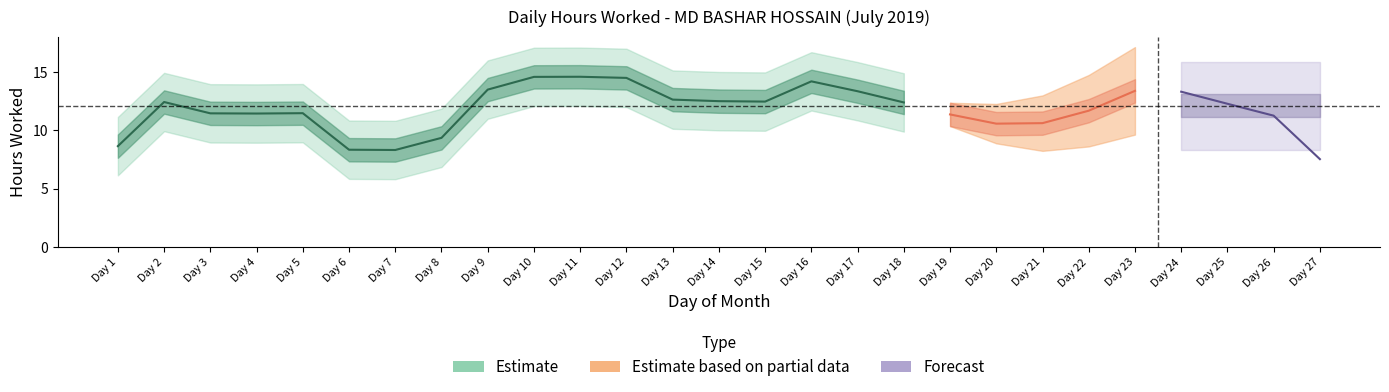

At which category does the data reach its first local valley?

3